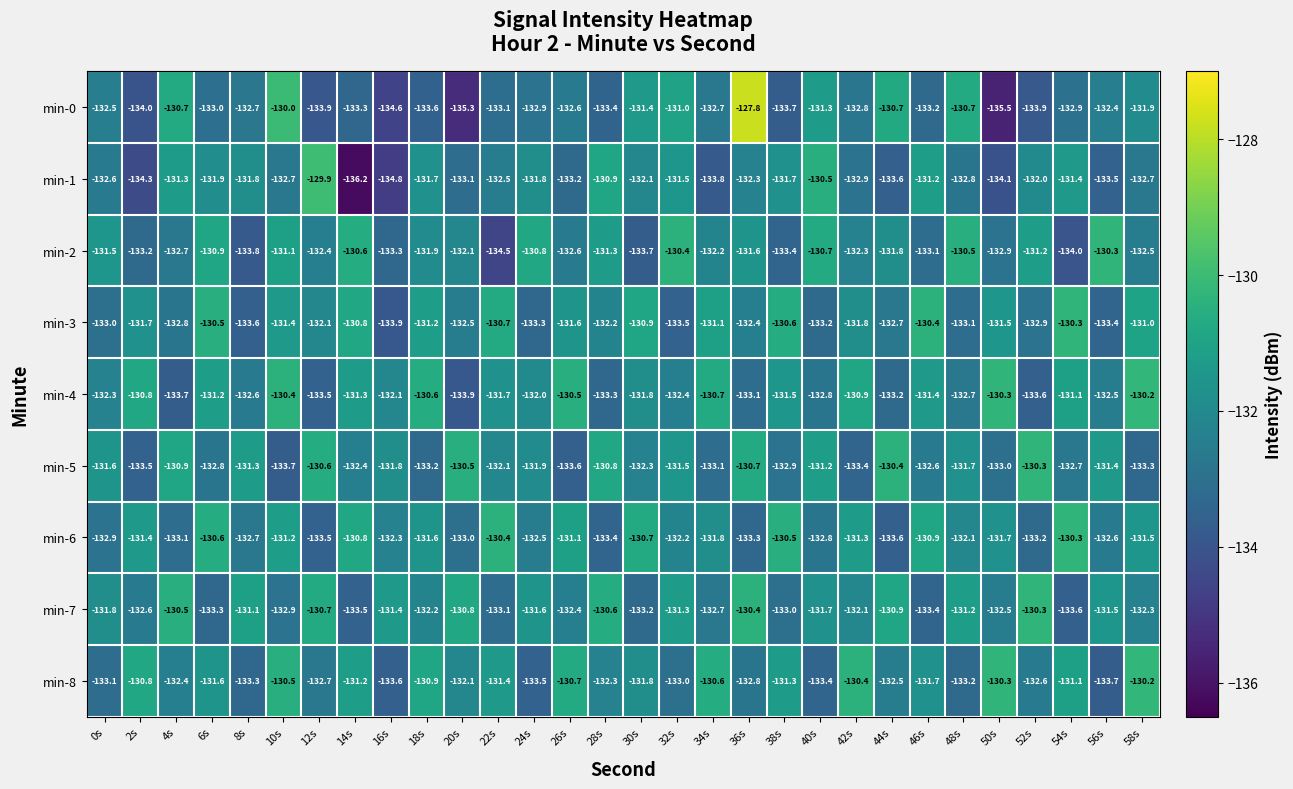

What is the difference between the highest and lowest values at 40s?

2.9